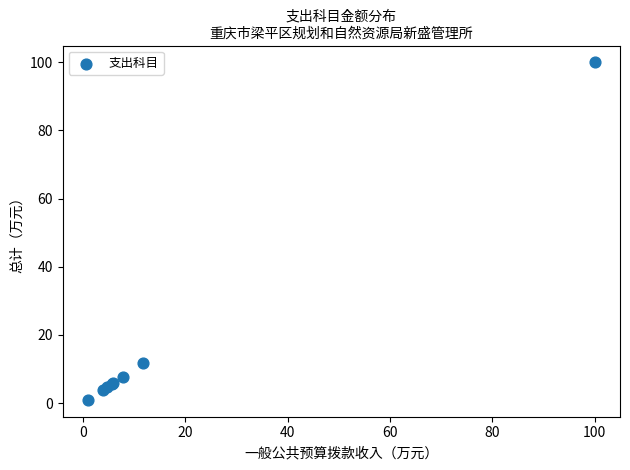

What Y value in the scatter plot is closest to 50?

11.7